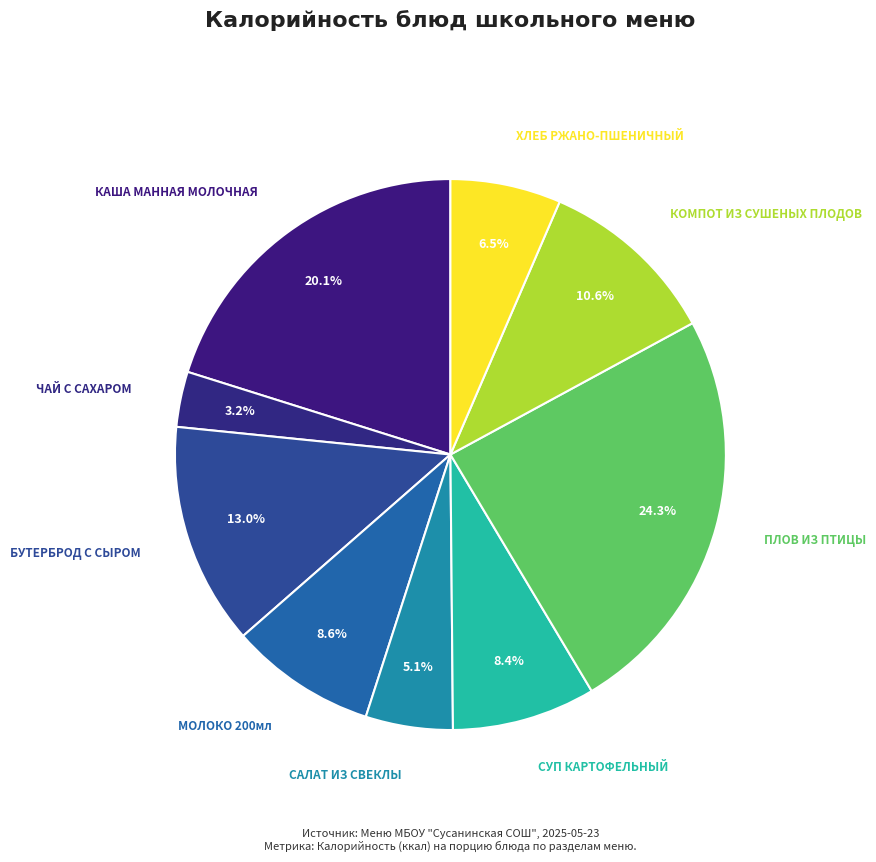

Count the number of slices in the pie.

9